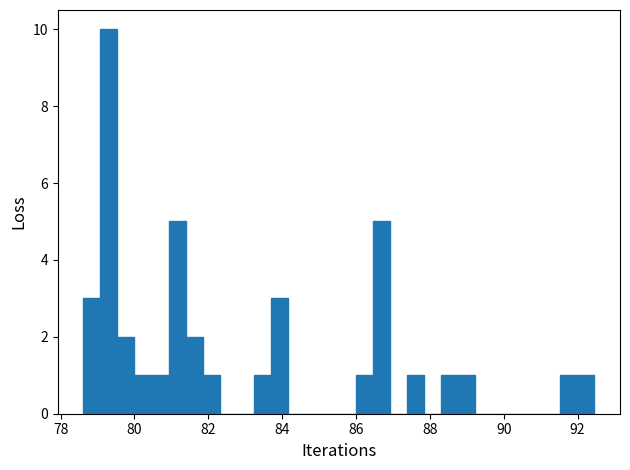

Around what value on the x-axis is the tallest bar? Give the approximate position of its centre, as read against the axis.

79.4